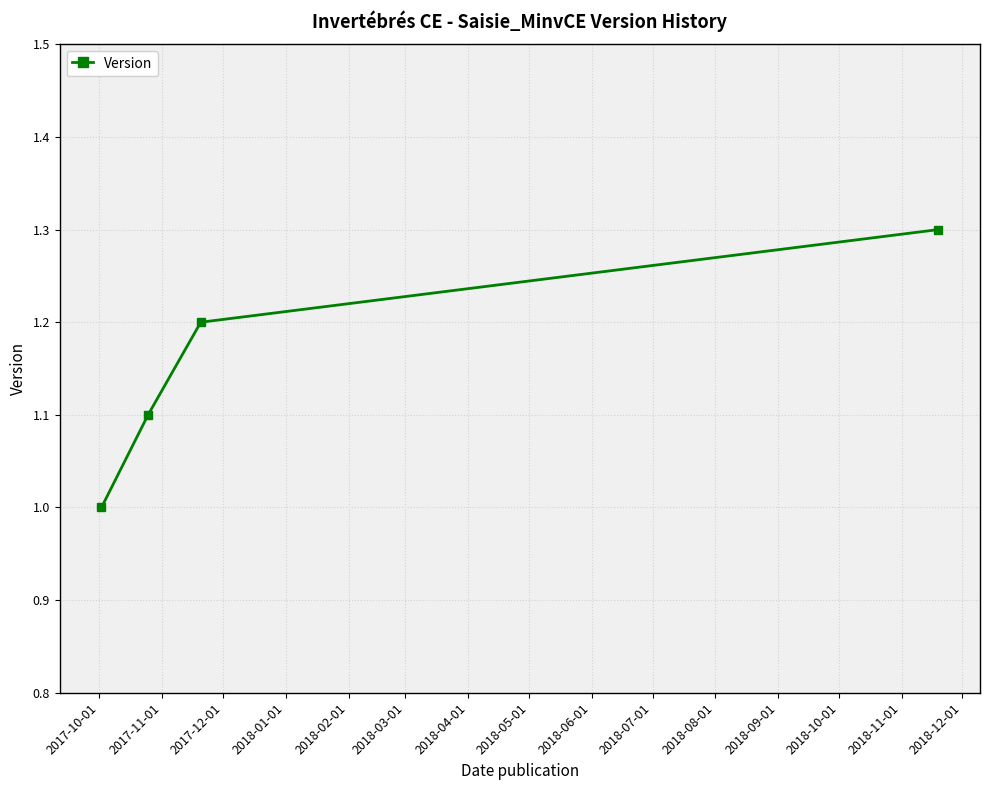

Reading right to left, list all the values displayed in this chart.

1.3	1.2	1.1	1.0